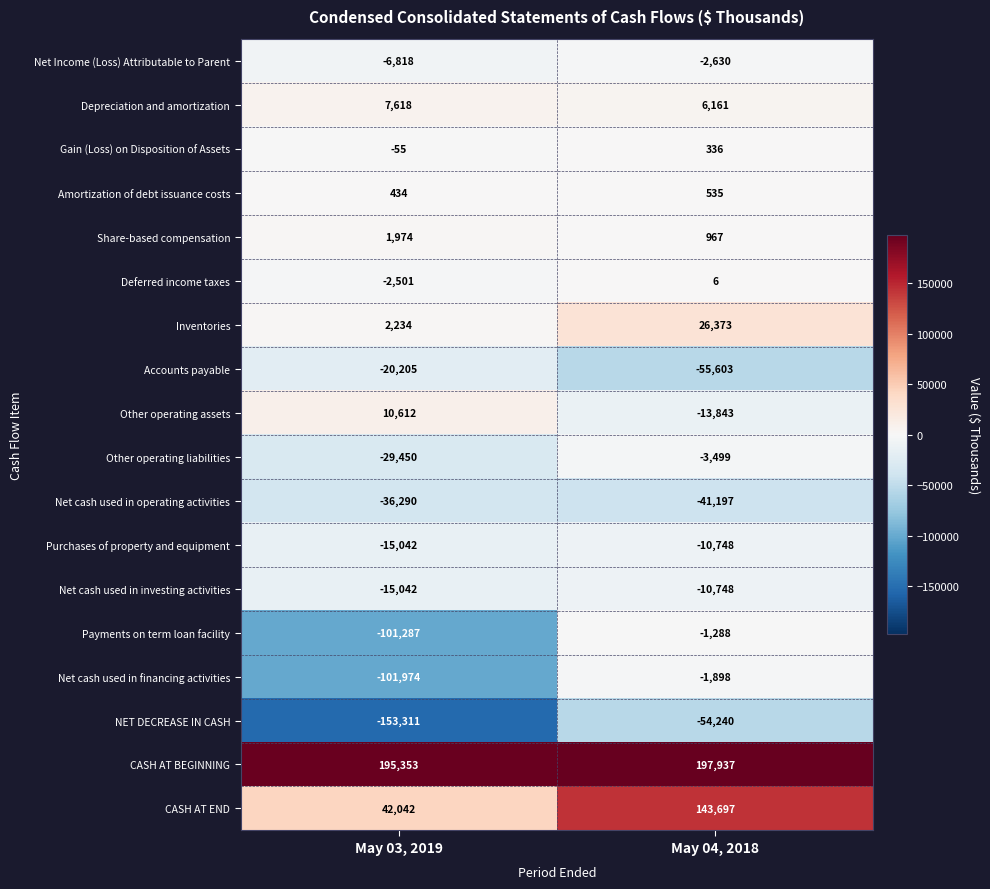

What is the sum of all Net cash used in financing activities values?

-103872